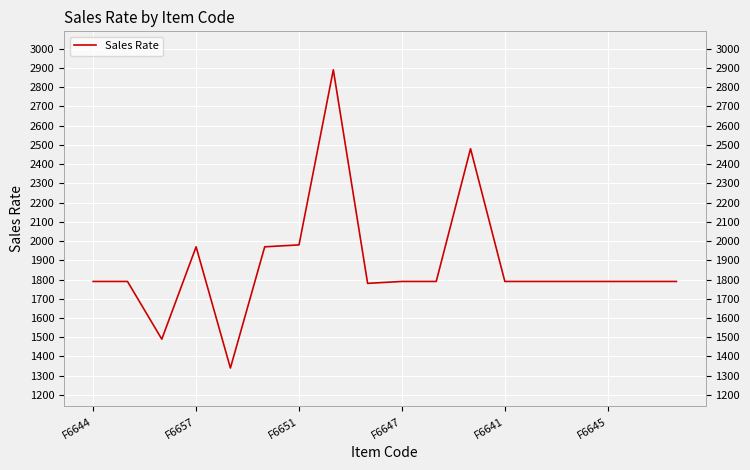

How many points are lower than both their immediate neighbors (excluding endpoints)?

3